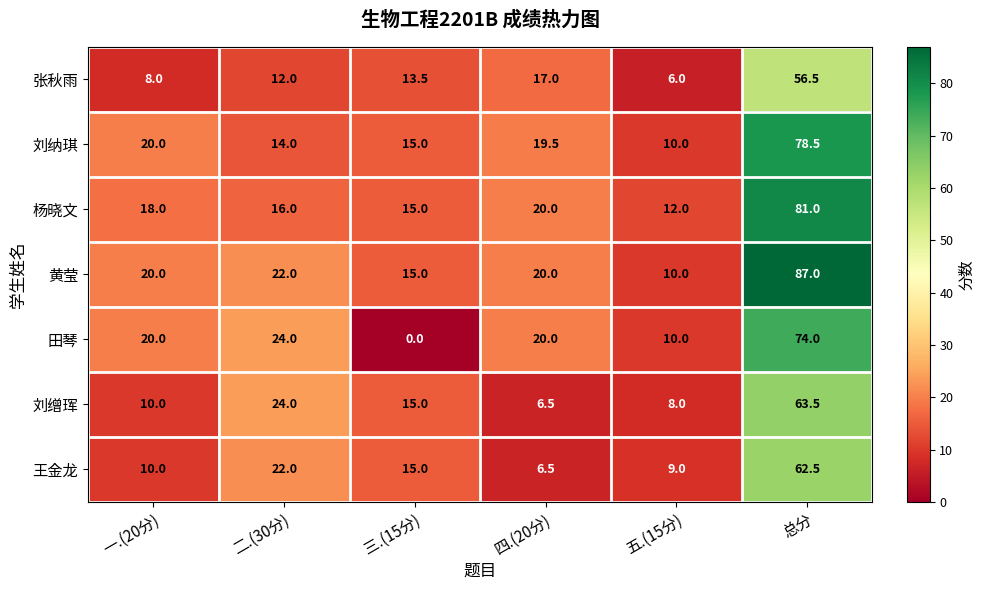

What is the difference between the maximum and minimum values in the 黄莹 series?

77.0